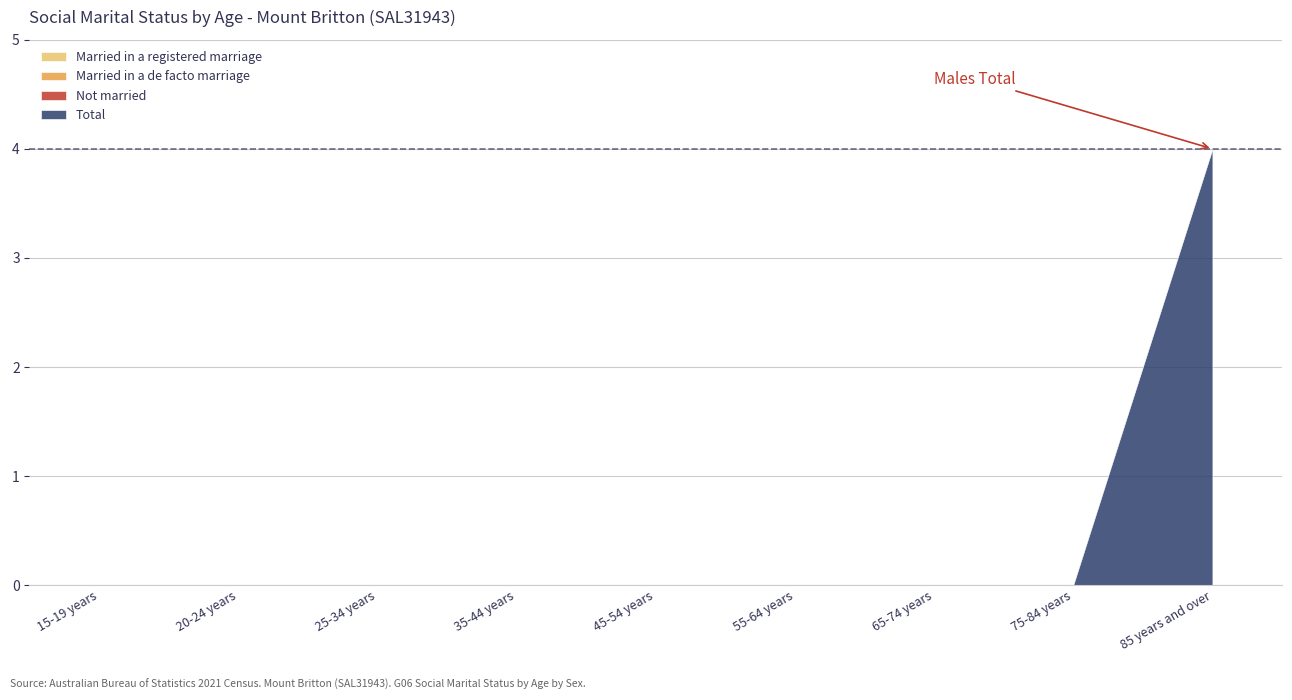

List the labels in order of Not married value, largest first.

15-19 years, 20-24 years, 25-34 years, 35-44 years, 45-54 years, 55-64 years, 65-74 years, 75-84 years, 85 years and over